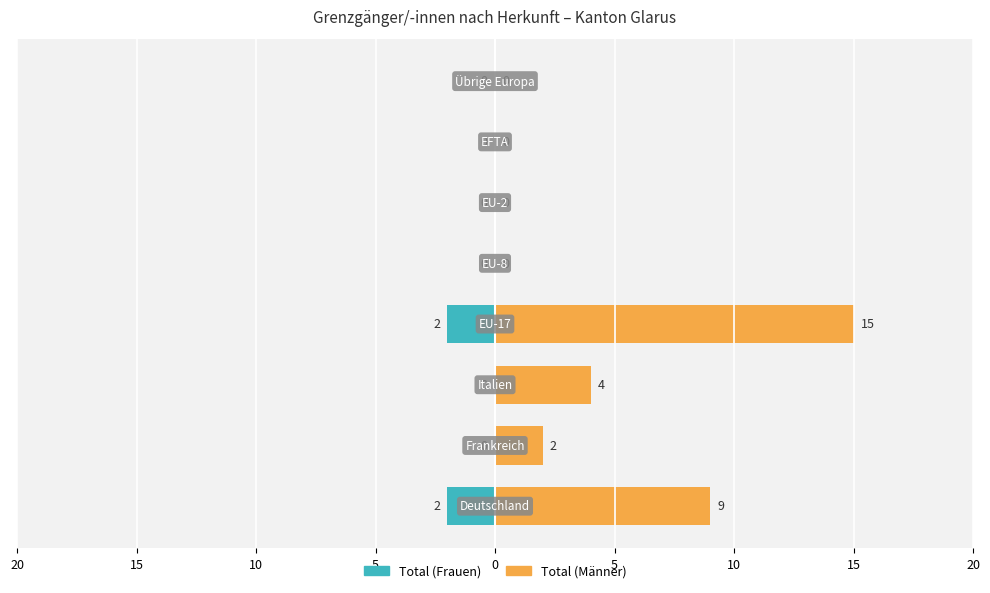

Which series changed the most between 0 and 5?

Total (Frauen)